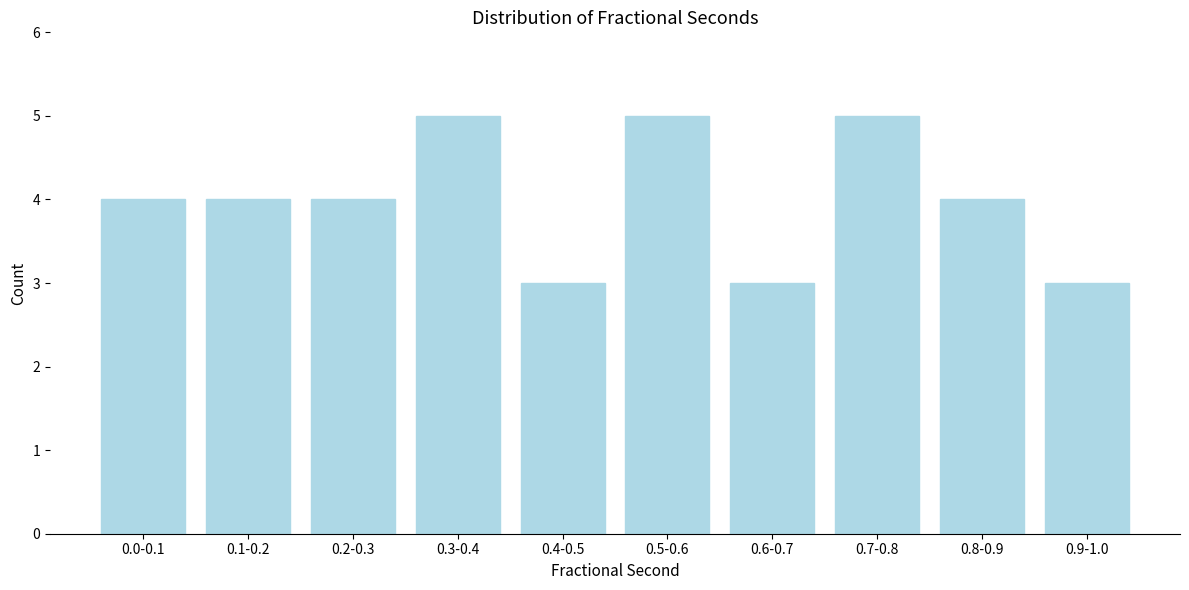

Reading right to left, extract all data points from this chart.

3	4	5	3	5	3	5	4	4	4